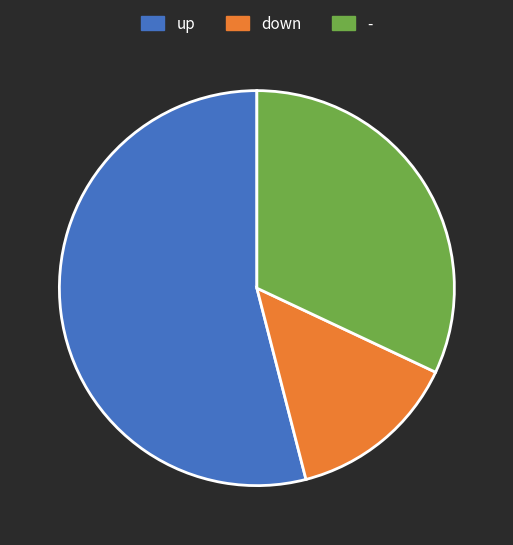

Is the sum of up and down greater than half?

Yes